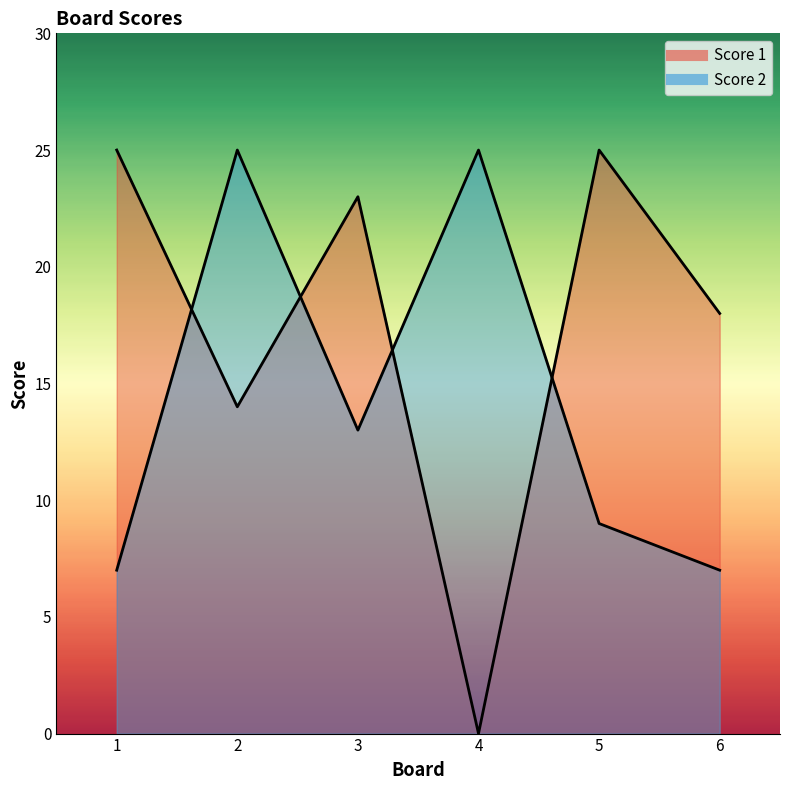

What is the difference between the second highest and second lowest values in the Score 2 series?

18